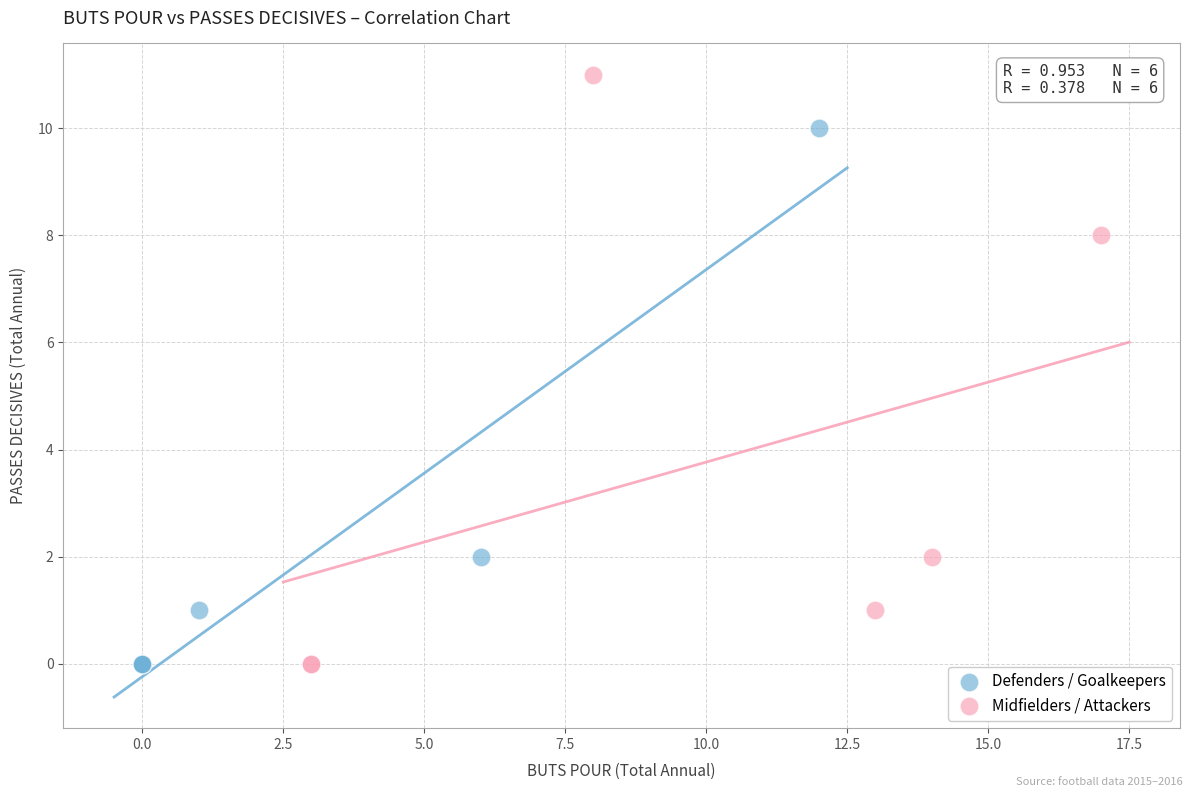

Which series contains the highest Y value?

Midfielders / Attackers